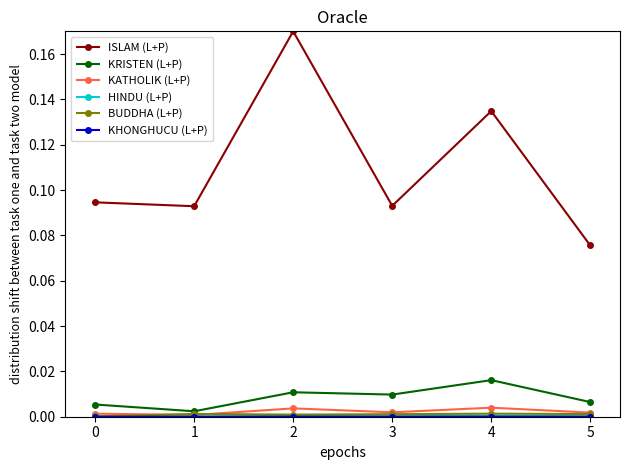

Is it true that KATHOLIK (L+P) equals 0.0 at 4?

True